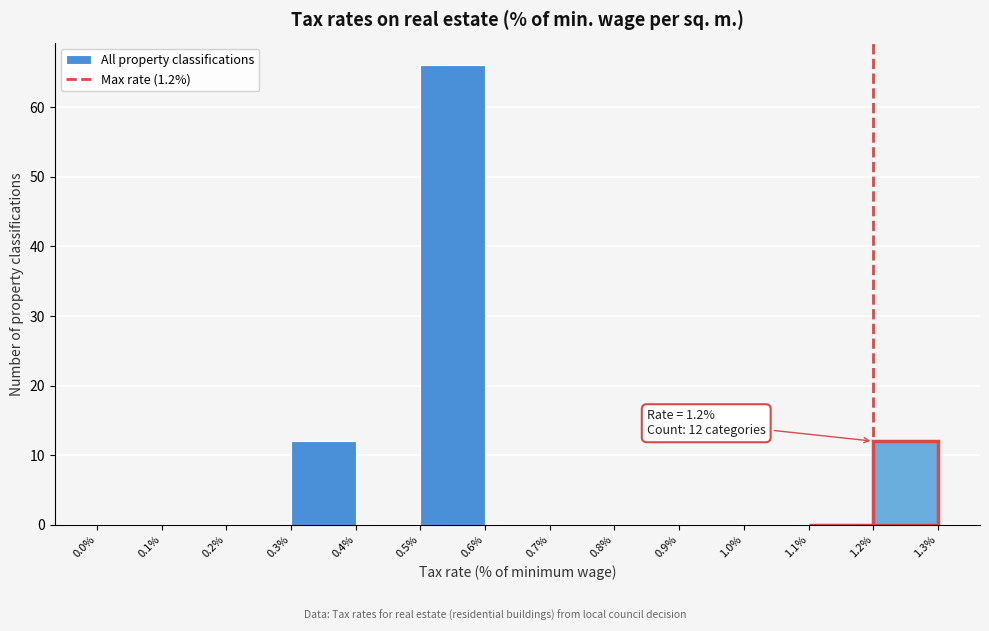

Which range on the x-axis has the tallest bar?

0.5% to 0.6%